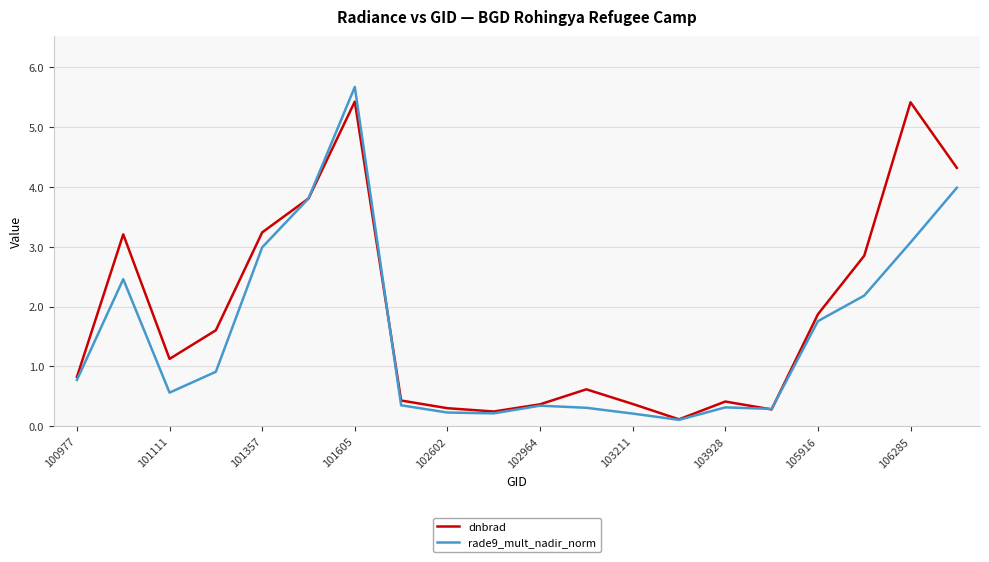

How many lines are shown in the chart?

2